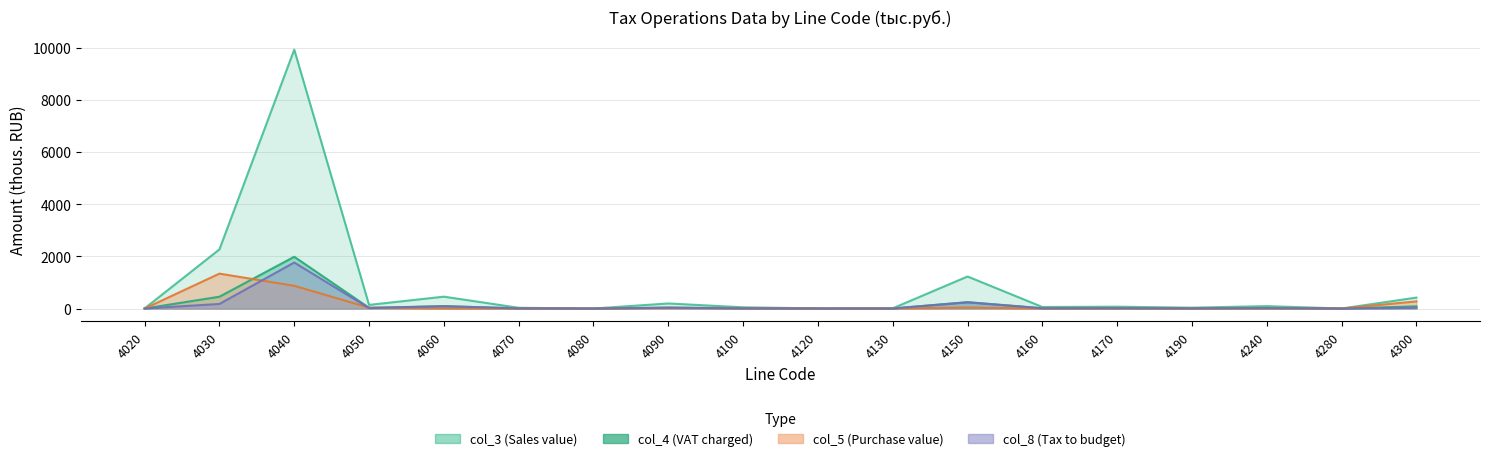

Which series has the largest total across all categories?

col_3 (Sales value)